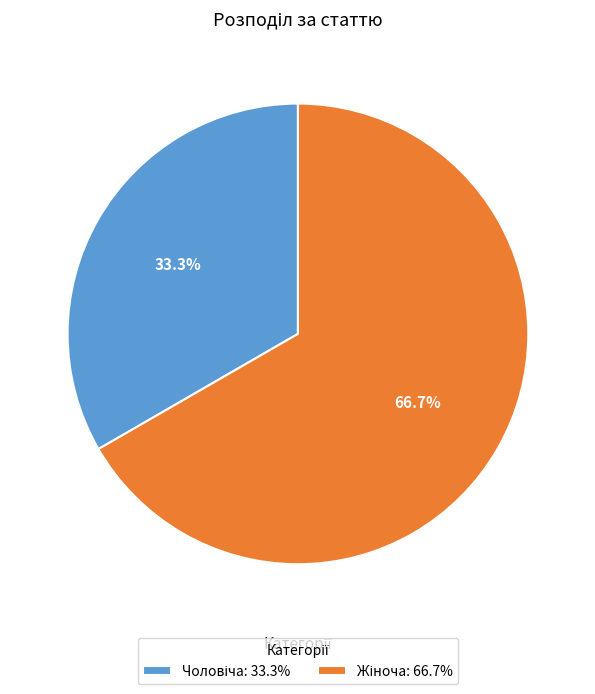

Is there a majority slice in this chart?

Yes